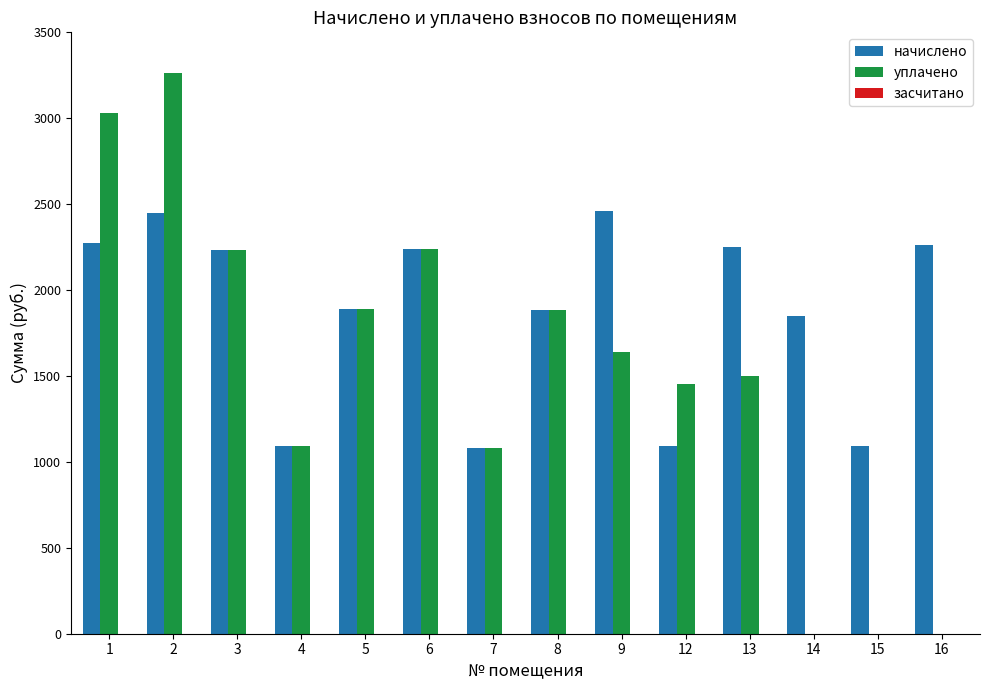

Which series changed the most between 12 and 14?

уплачено